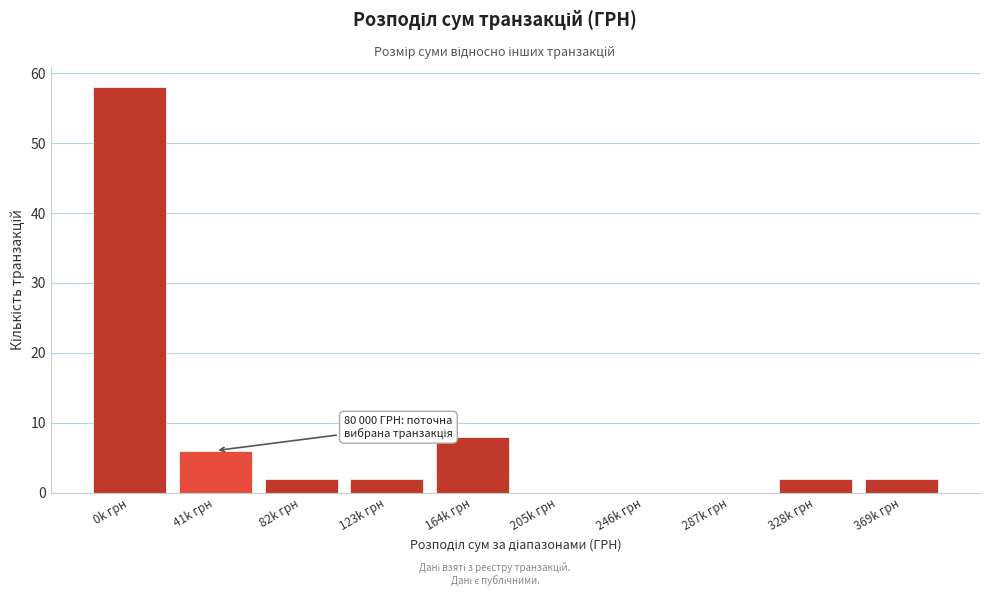

Reading right to left, transcribe all the data shown in this chart.

369k грн=2	328k грн=2	287k грн=0	246k грн=0	205k грн=0	164k грн=8	123k грн=2	82k грн=2	41k грн=6	0k грн=58